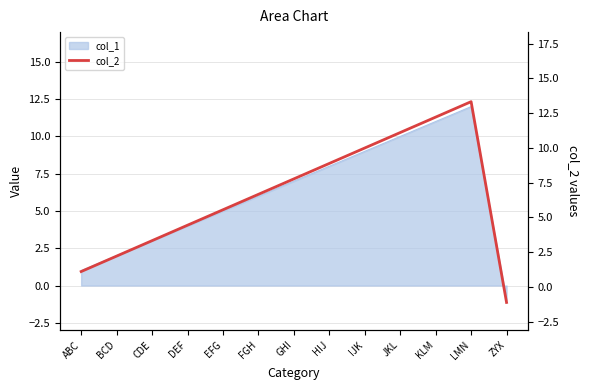

What is the difference between the second highest and minimum values?

13.3